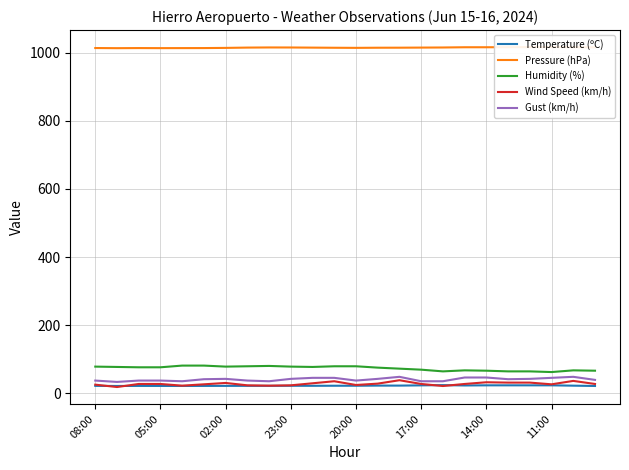

True or false: Wind Speed (km/h) and Humidity (%) intersect in this chart.

False